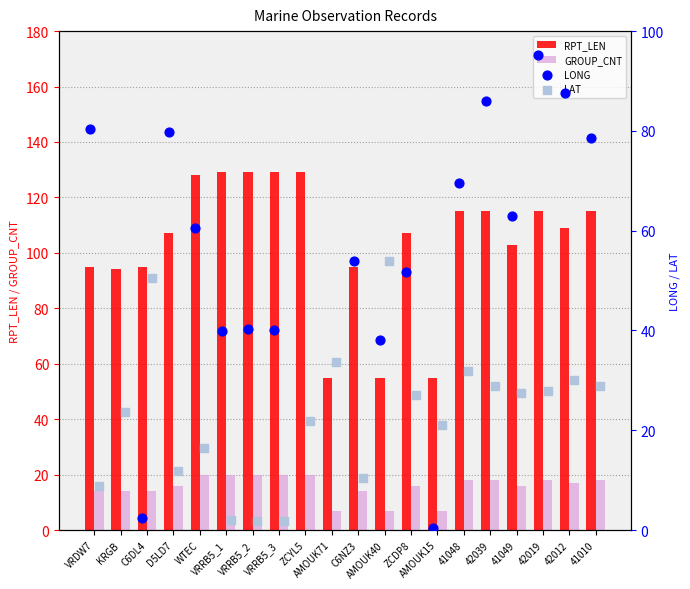

What is the highest value of the RPT_LEN series?

129